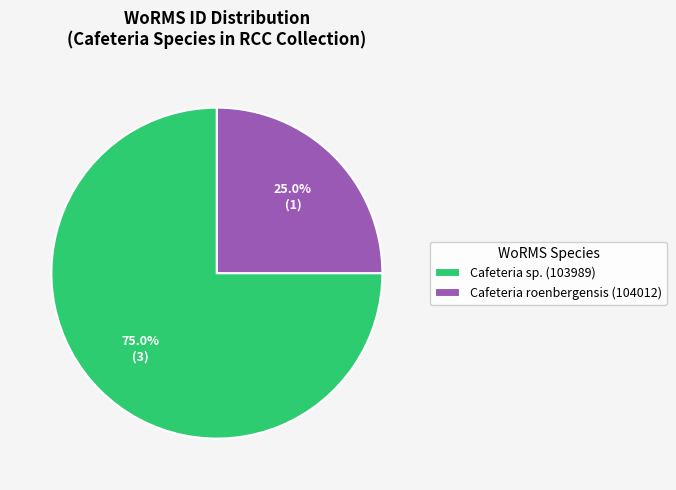

How many slices are in this pie chart?

2